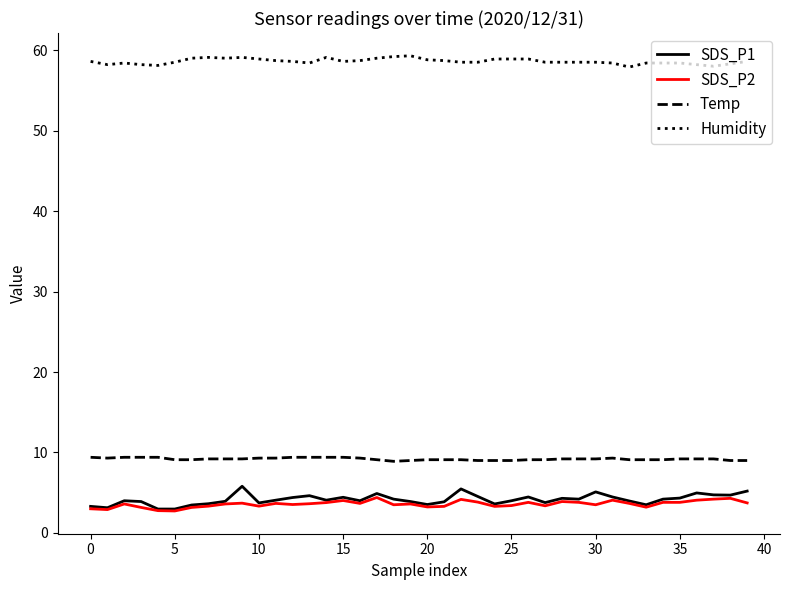

Which series has the widest spread of values?

SDS_P1